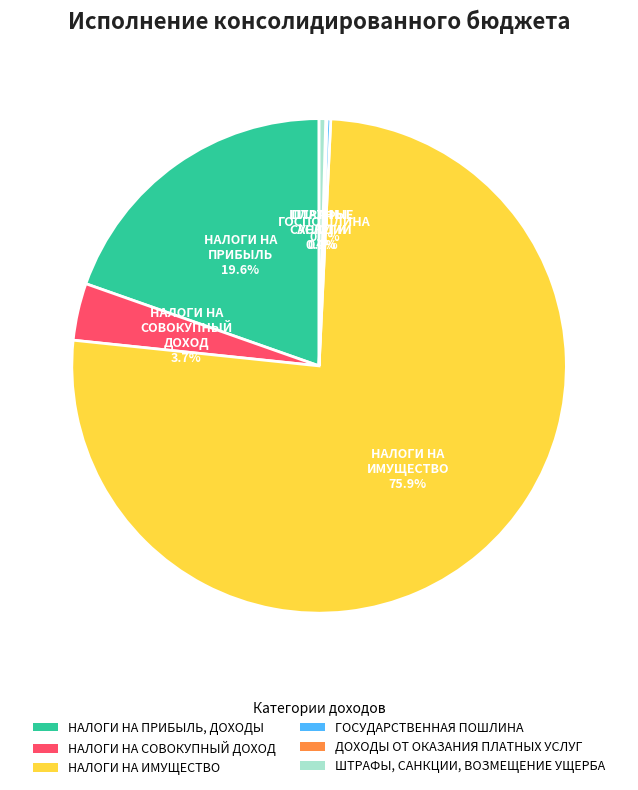

Which has a higher value, НАЛОГИ НА ПРИБЫЛЬ, ДОХОДЫ or НАЛОГИ НА ИМУЩЕСТВО?

НАЛОГИ НА ИМУЩЕСТВО